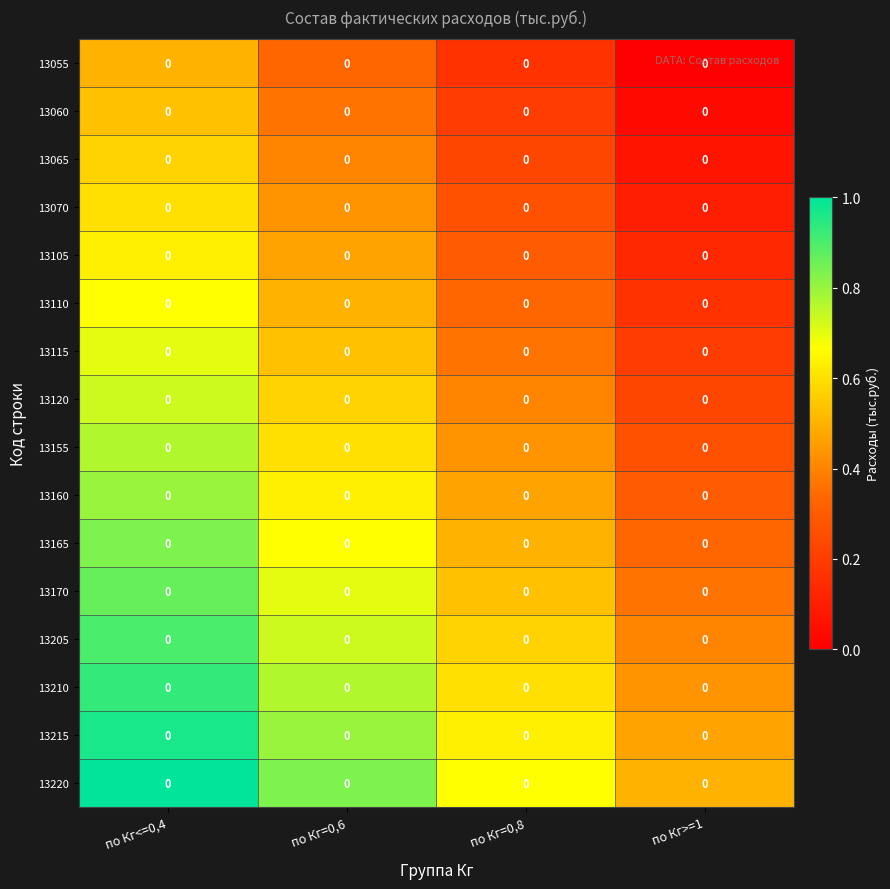

Is the value of 13110 at по Кг<=0,4 greater than the value of 13170 at по Кг=0,6?

No